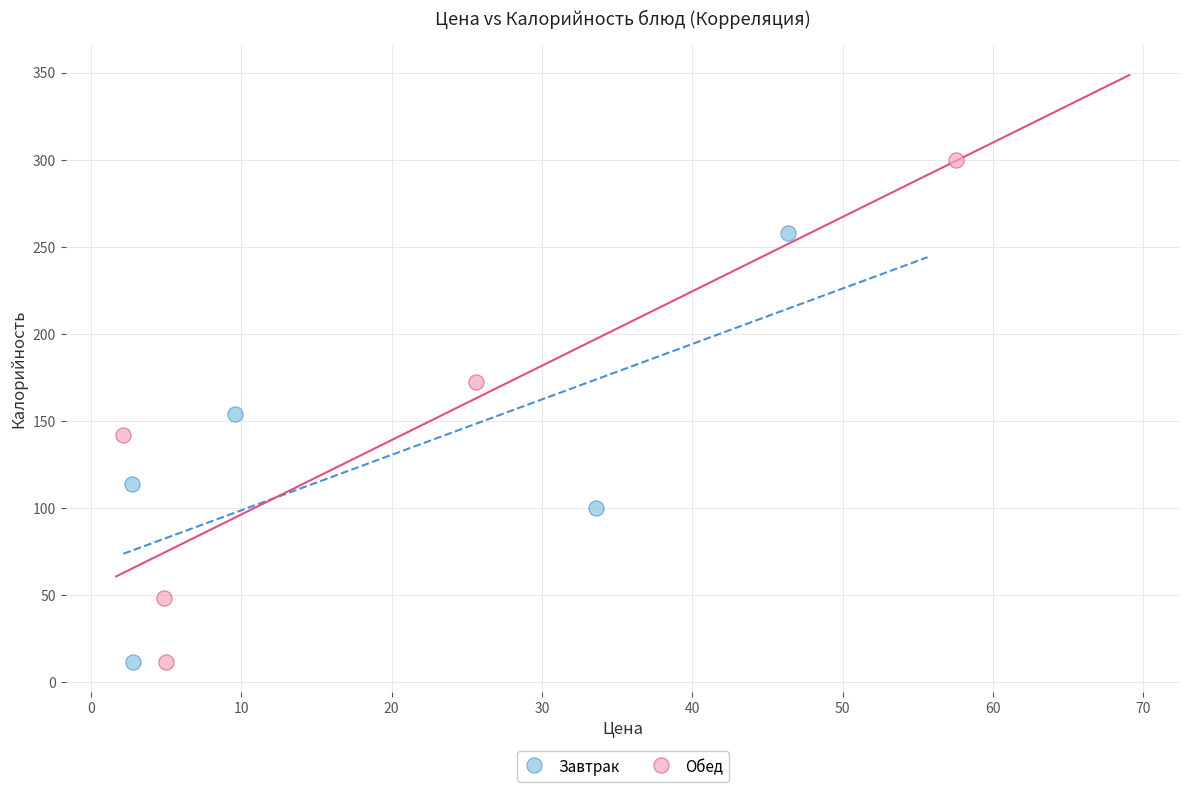

Which series has the widest spread of Y values?

Обед